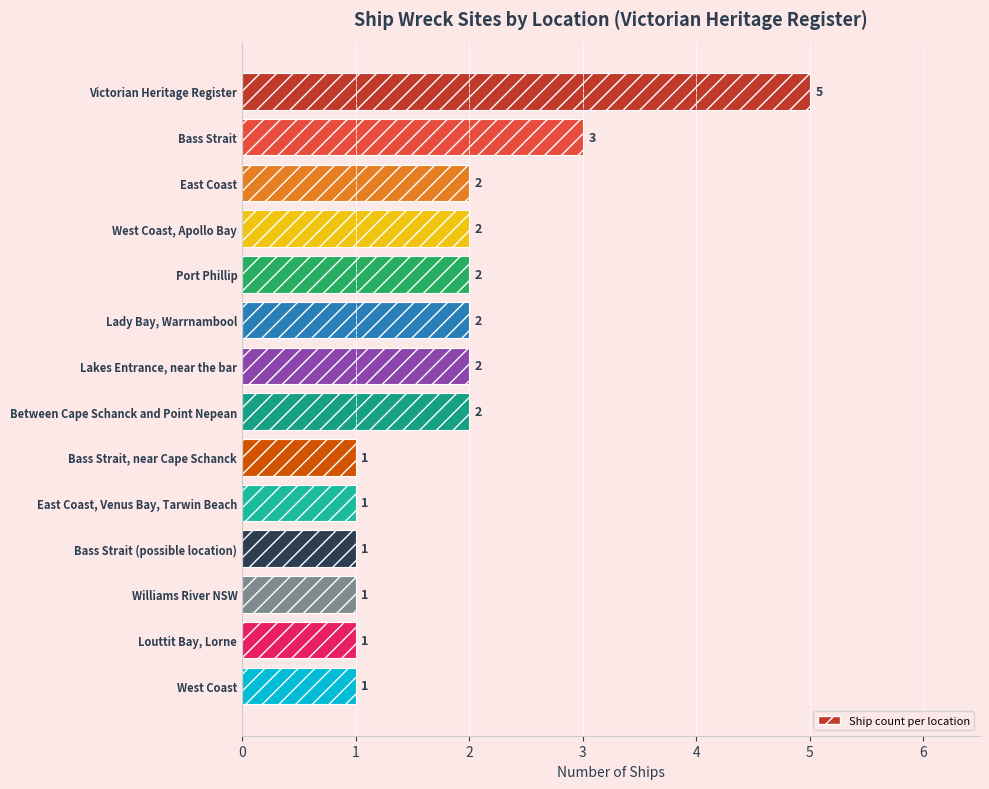

Reading top to bottom, transcribe all the data shown in this chart.

5	3	2	2	2	2	2	2	1	1	1	1	1	1